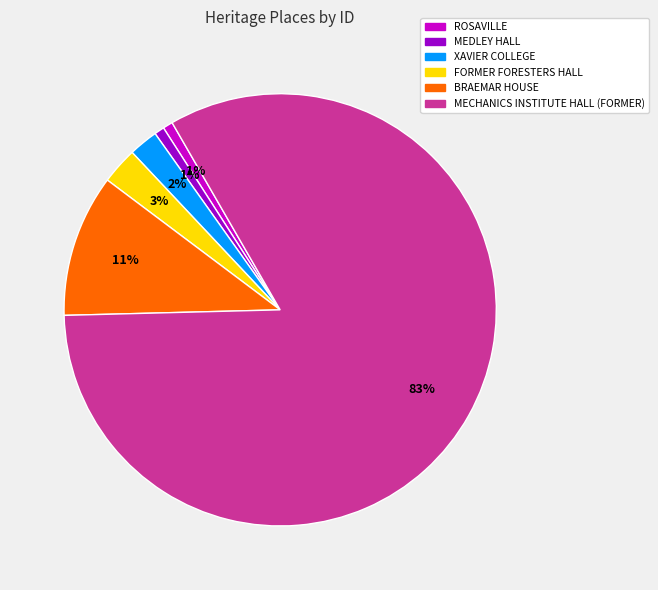

Which slice represents more than half of the pie?

MECHANICS INSTITUTE HALL (FORMER)